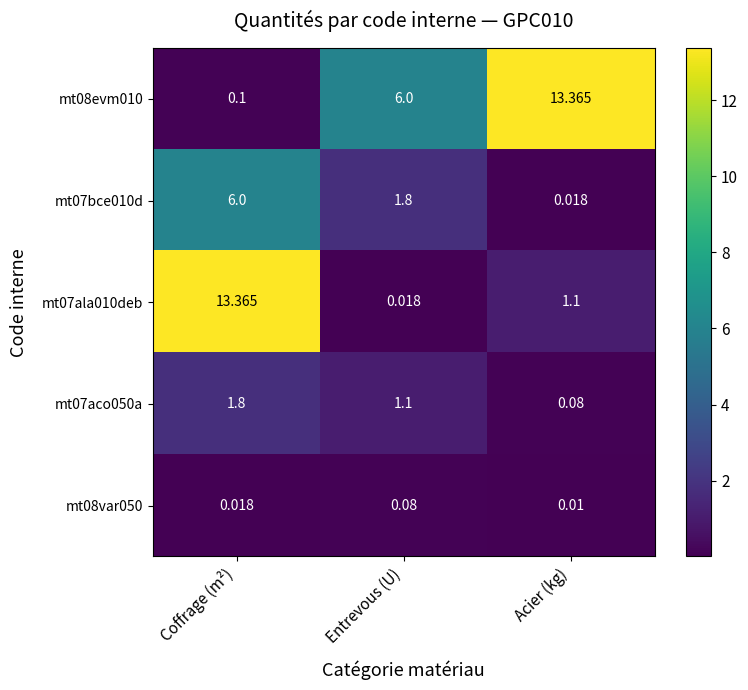

At which label does mt07aco050a first exceed 1?

Coffrage (m²)